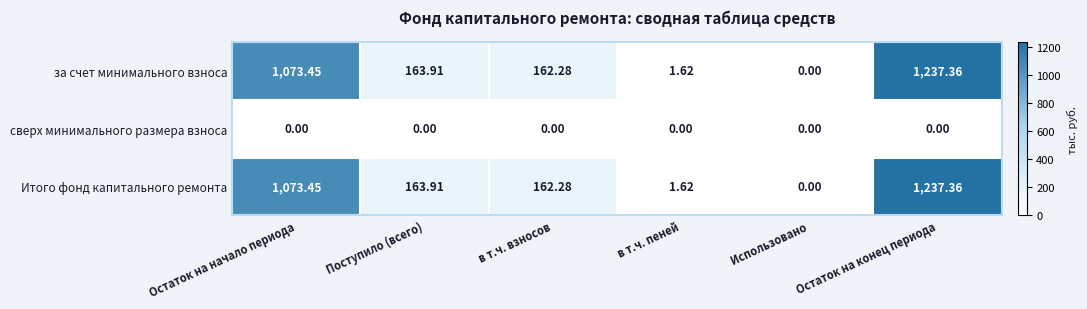

Rank the categories by за счет минимального взноса value from highest to lowest.

Остаток на конец периода, Остаток на начало периода, Поступило (всего), в т.ч. взносов, в т.ч. пеней, Использовано